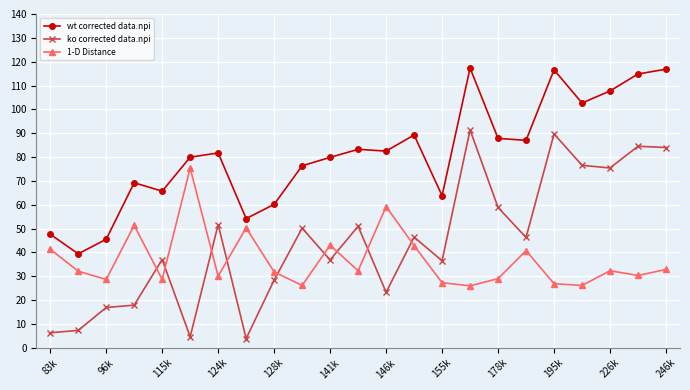

How many data points does each series have?

23